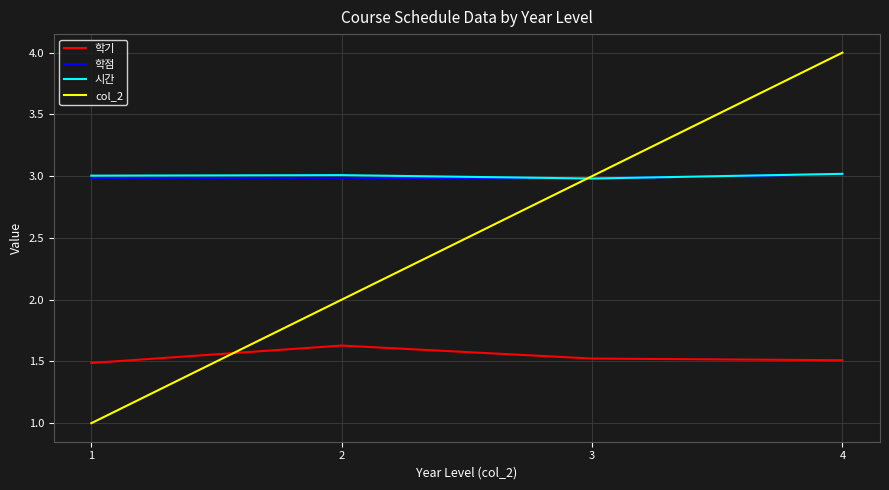

Is it true that 시간 equals 0.6 at 2?

False